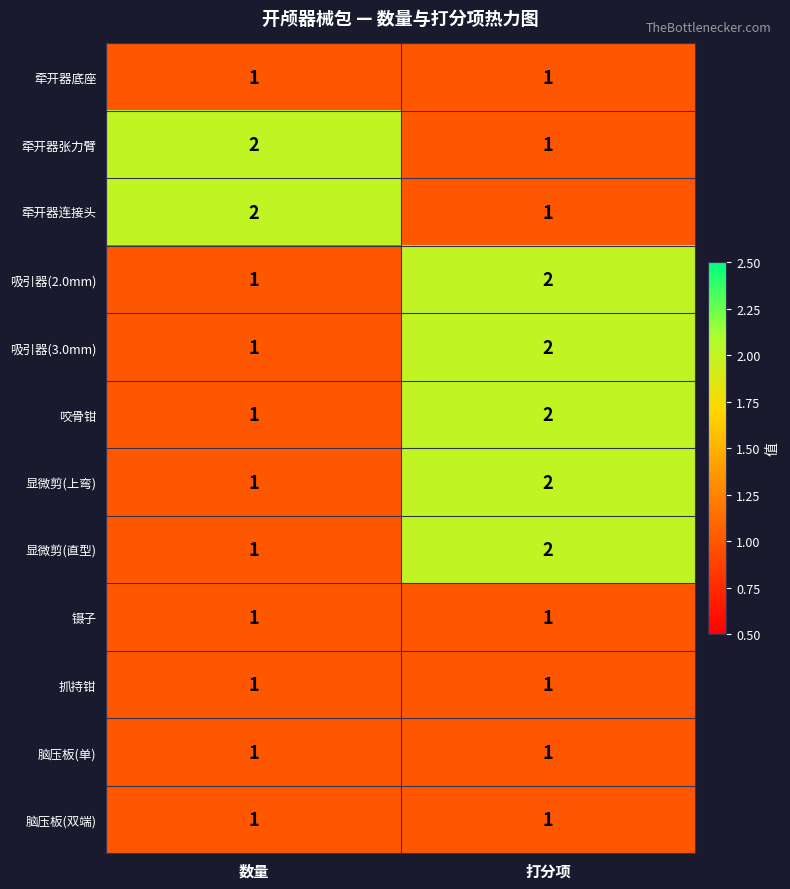

What is the sum of all 咬骨钳 values?

3